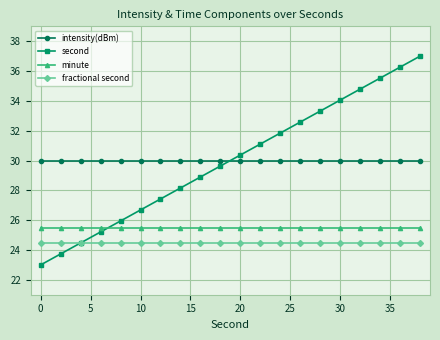

How many data points in second are above 30?

10